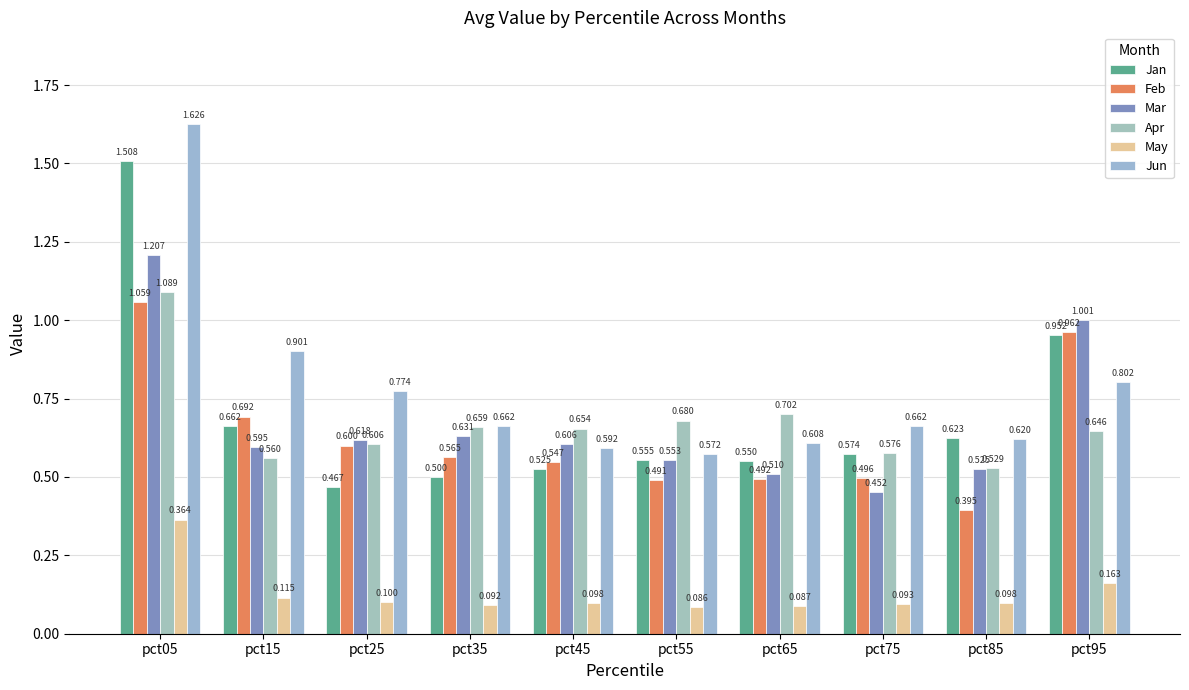

What is the value of the May bar at the 5th from the left?

0.1